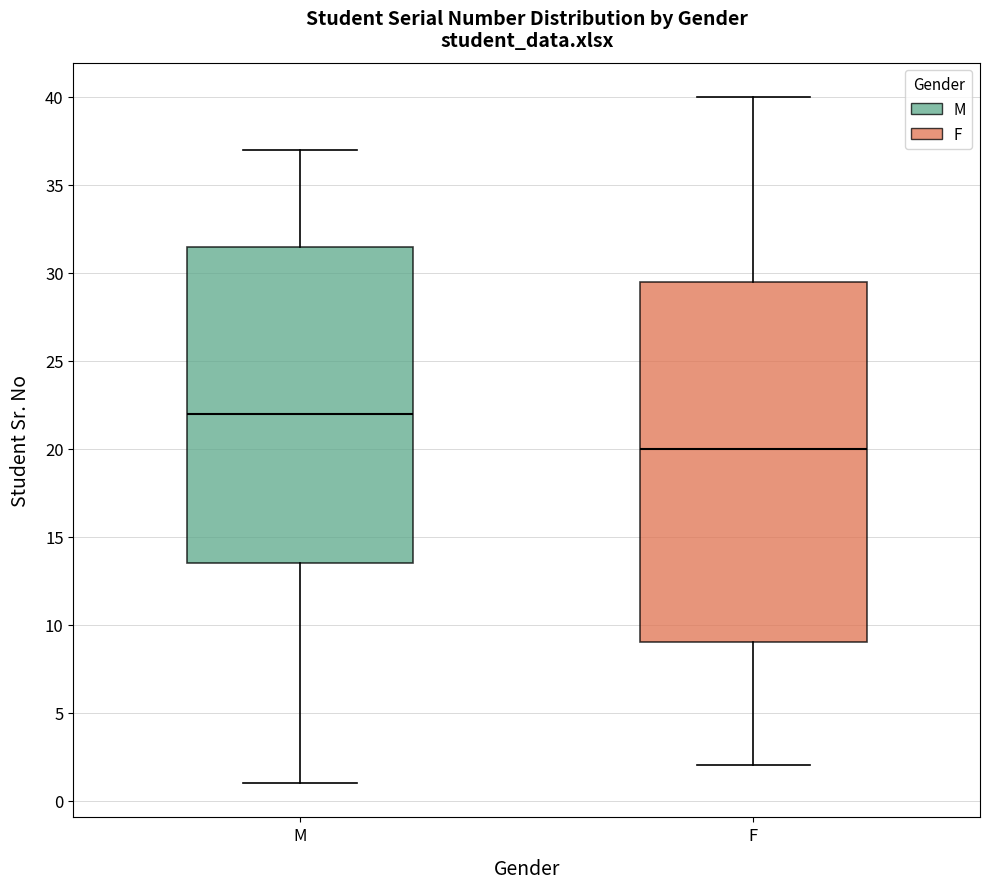

Reading left to right, transcribe this box plot: for each box, give where its median line is, the range the box spans, and where its two whiskers end, as read against the y-axis. The values are not printed on the chart, so give them approximately, as read against the axis.

M: median 22.0, box 13.5 to 31.5, whiskers 1.0 to 37.0
F: median 20.0, box 9.0 to 29.5, whiskers 2.0 to 40.0